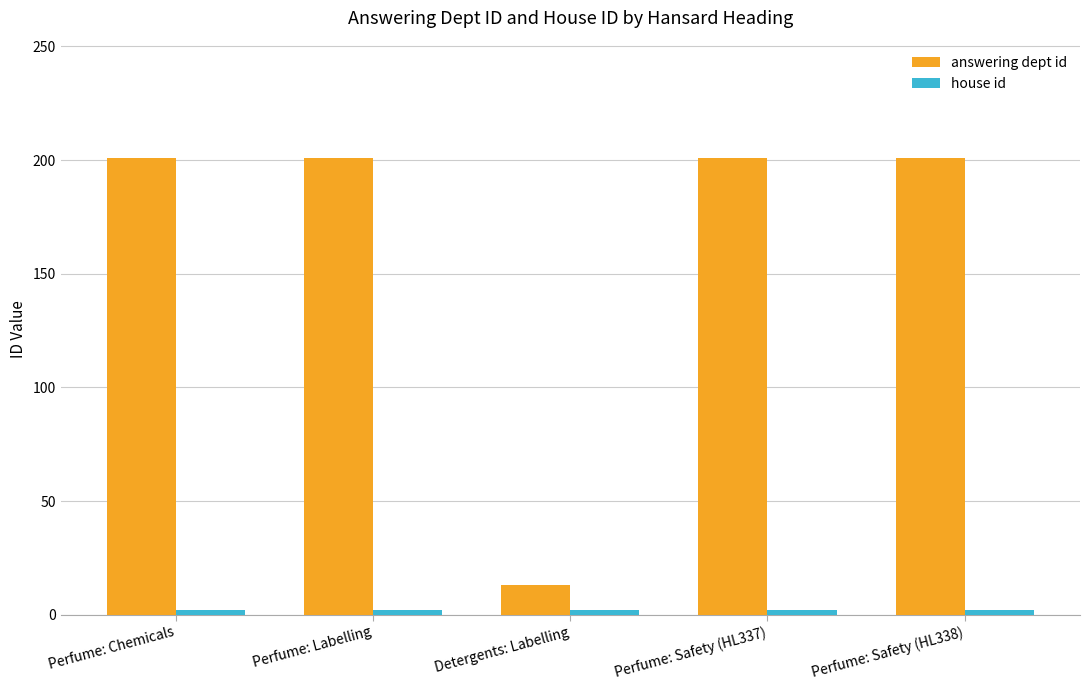

True or false: answering dept id has a value of 201 at Perfume: Labelling.

True